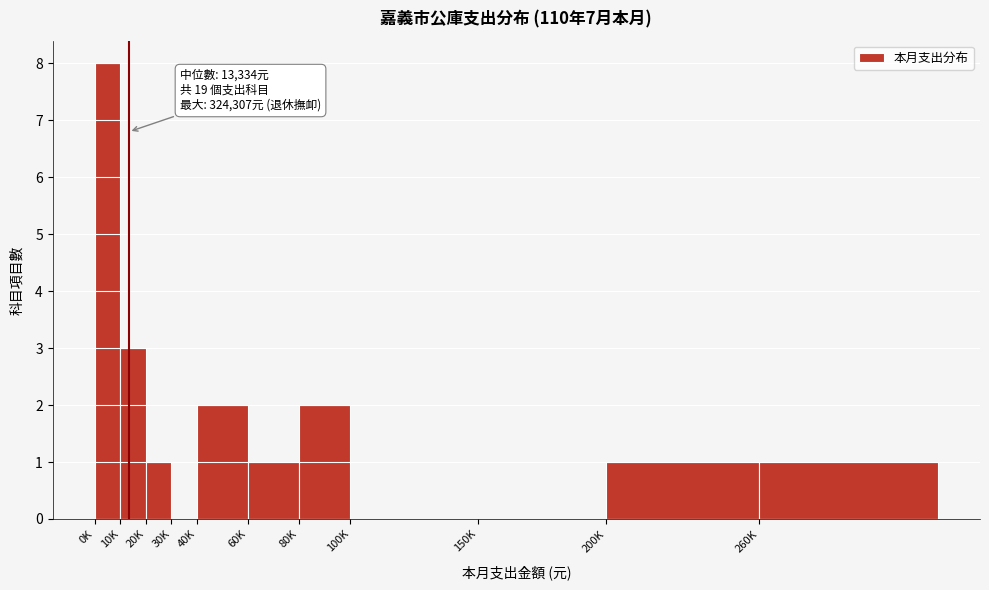

Reading left to right, what are all the values shown in this chart?

0K=8	10K=3	20K=1	30K=0	40K=2	60K=1	80K=2	100K=0	150K=0	200K=1	260K=1